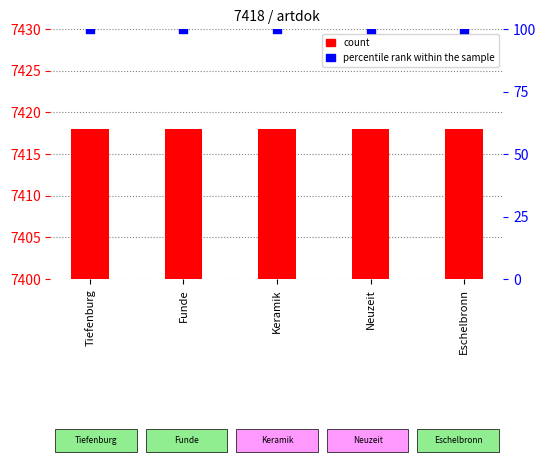

Which series has the largest total across all categories?

count